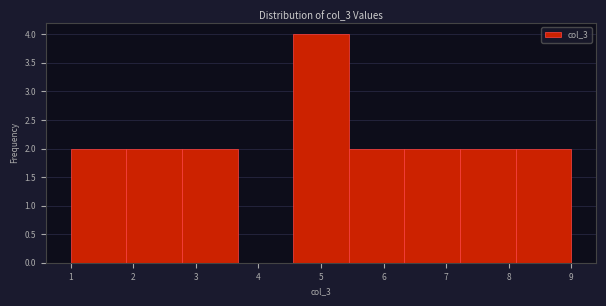

Reading left to right, transcribe this chart: for each bar, give the range it covers on the x-axis and its height. Neither the bar edges nor the heights are printed on the chart, so give them approximately, as read against the axes.

1.0 to 1.9: 2
1.9 to 2.8: 2
2.8 to 3.7: 2
3.7 to 4.6: 0
4.6 to 5.4: 4
5.4 to 6.3: 2
6.3 to 7.2: 2
7.2 to 8.1: 2
8.1 to 9.0: 2